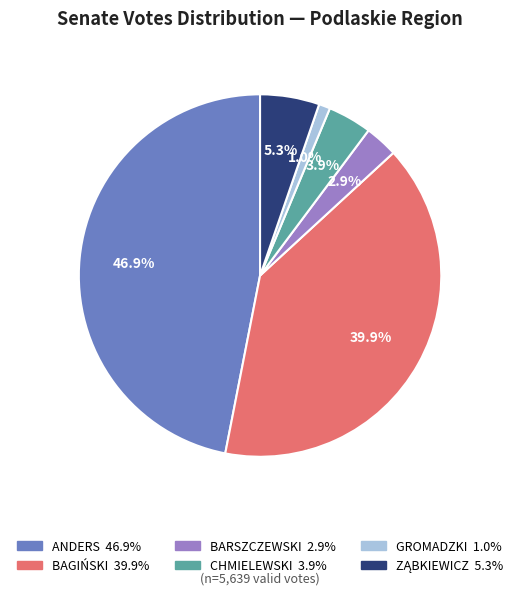

Is there a majority slice in this chart?

No